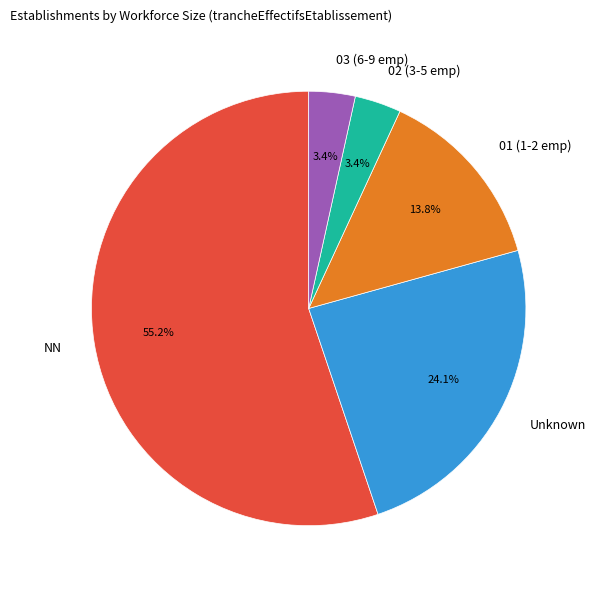

Combined, do 03 (6-9 emp) and 02 (3-5 emp) account for over 50%?

No